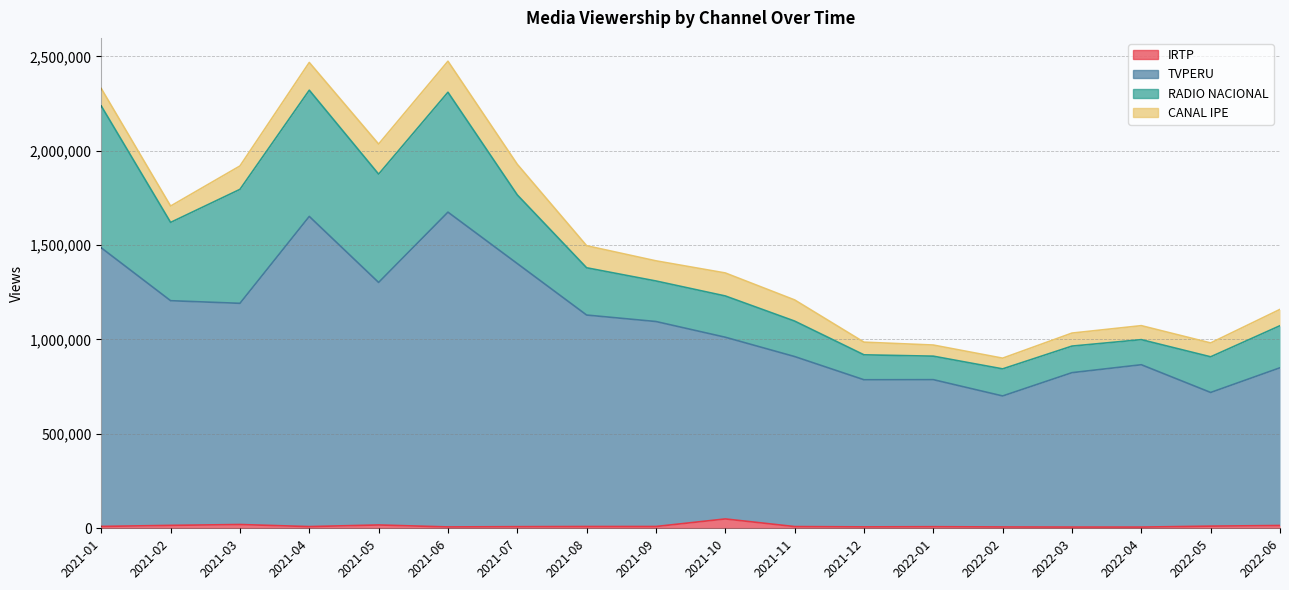

Between 2021-08 and 2021-02, which is larger?

2021-02